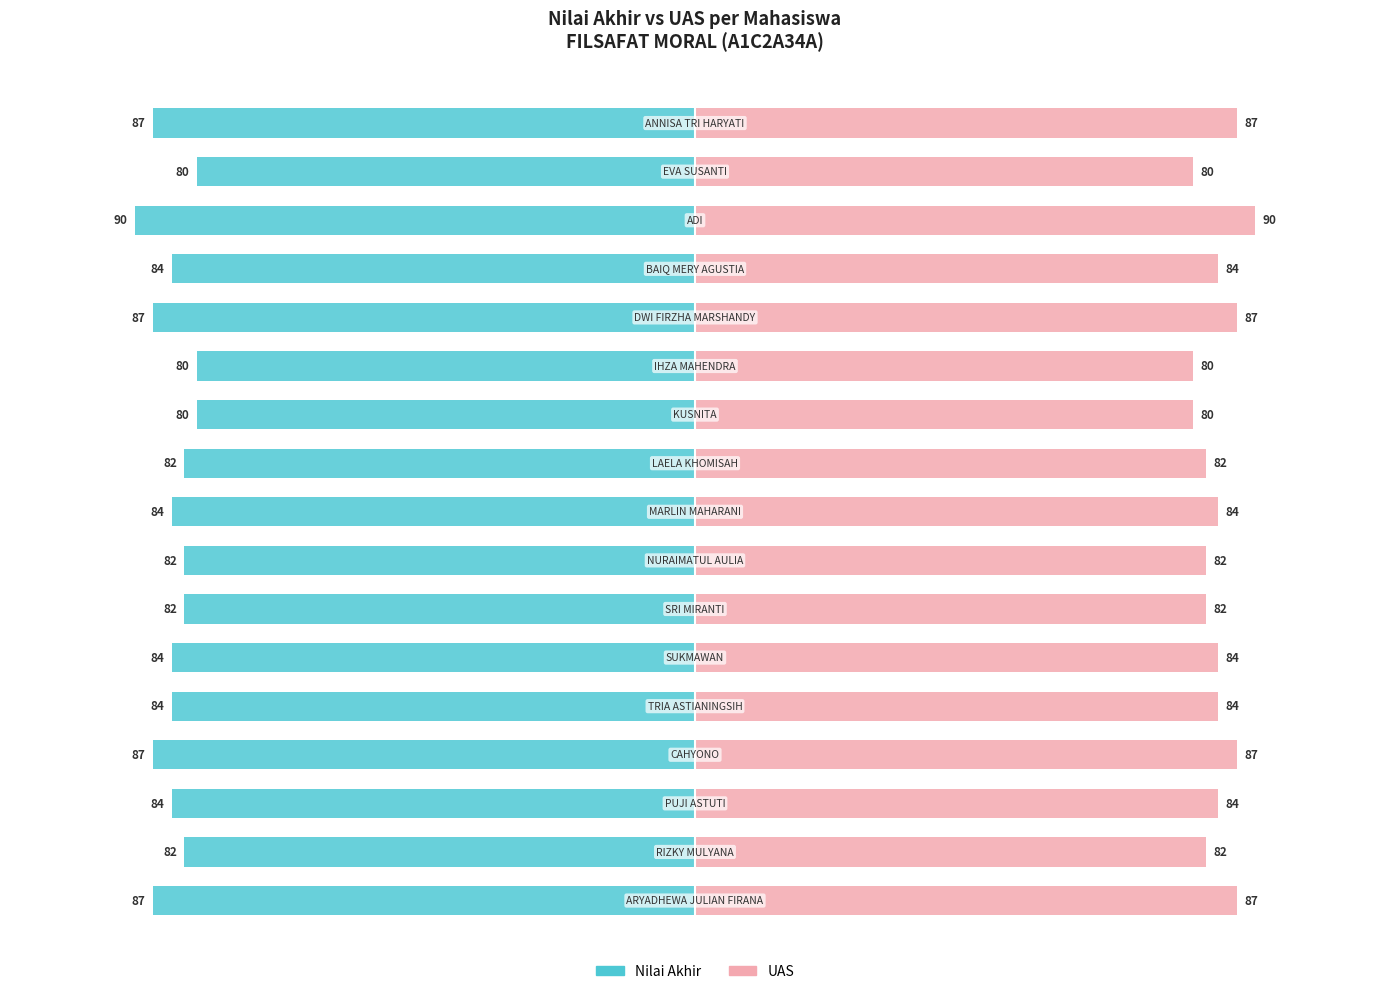

Which series has the largest range (max minus min)?

Nilai Akhir